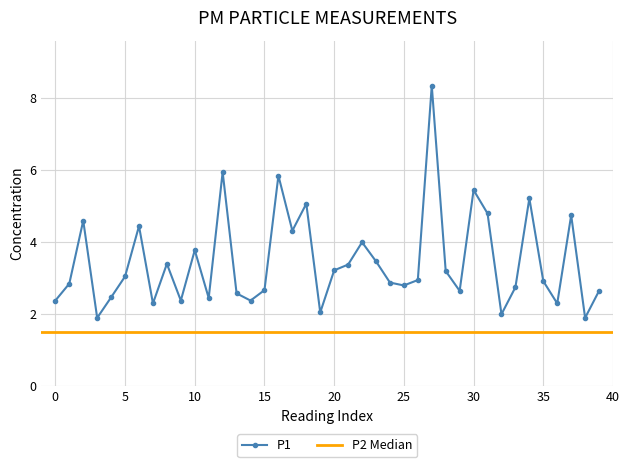

How many data points does each series have?

40